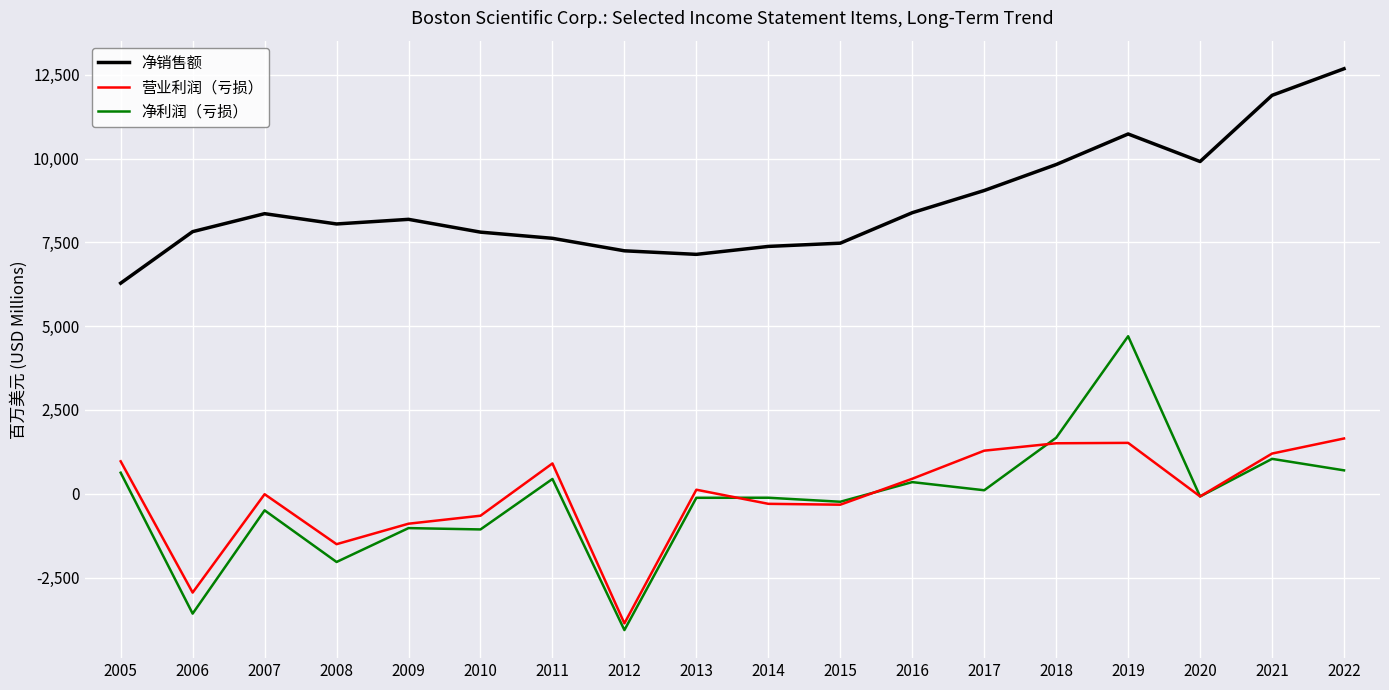

Which series has the largest range (max minus min)?

净利润（亏损）